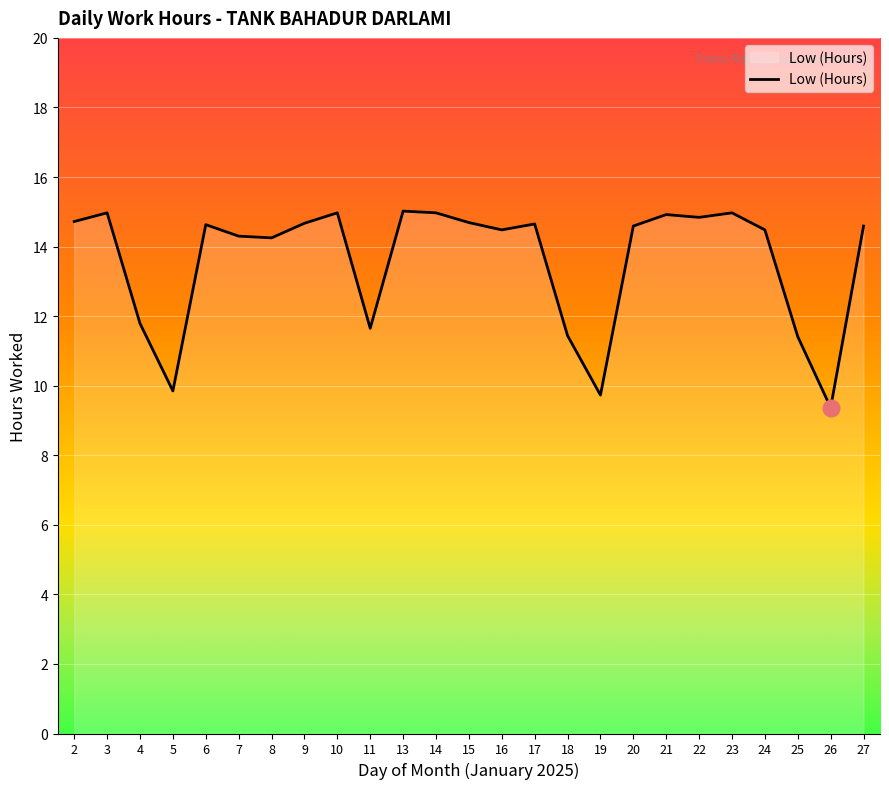

Approximately how many times larger is the value at 16 compared to 10?

1.0